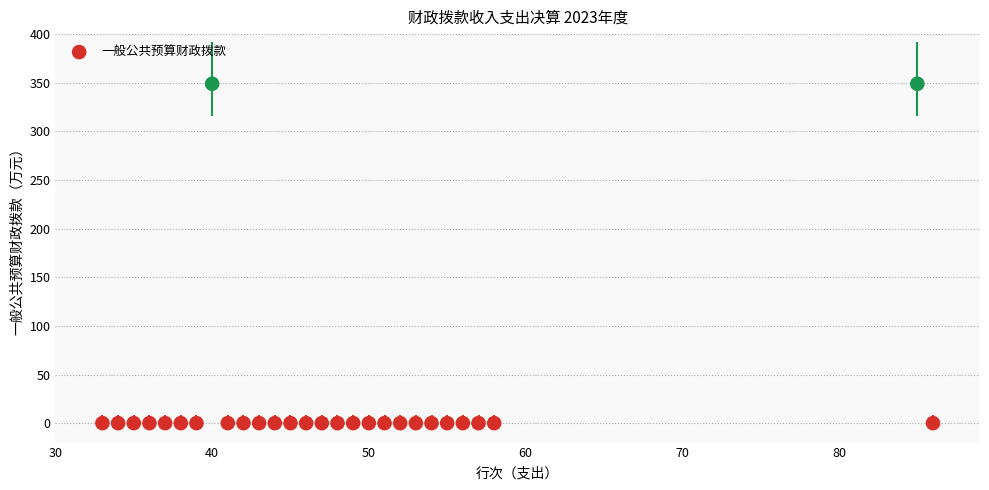

What is the range of X values (max minus min)?

53.0